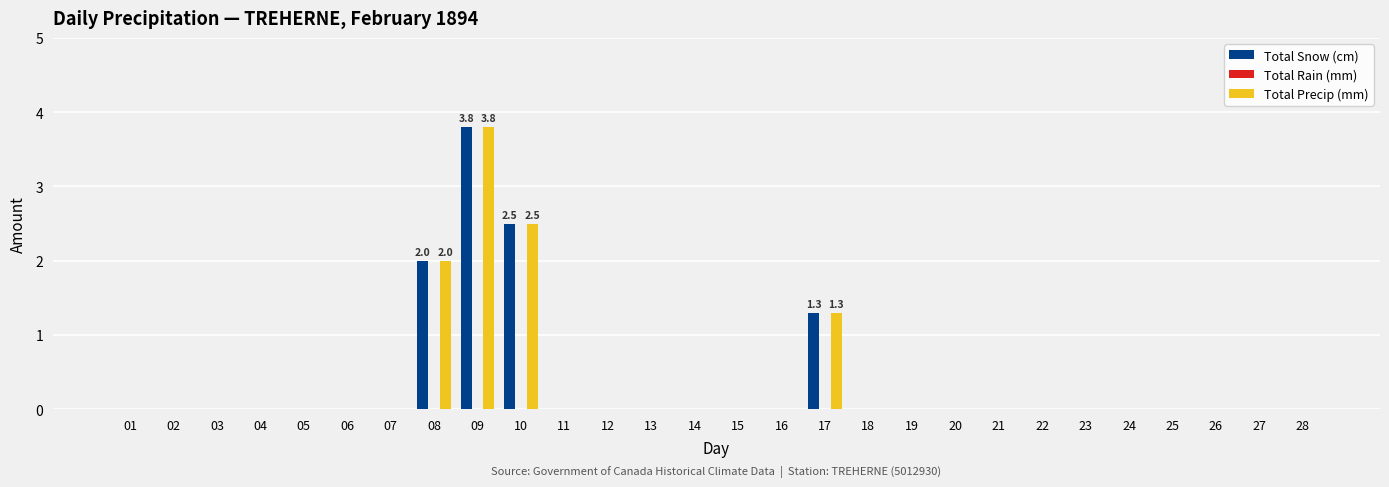

The value of Total Precip (mm) at 01 is -2.3. True or false?

False